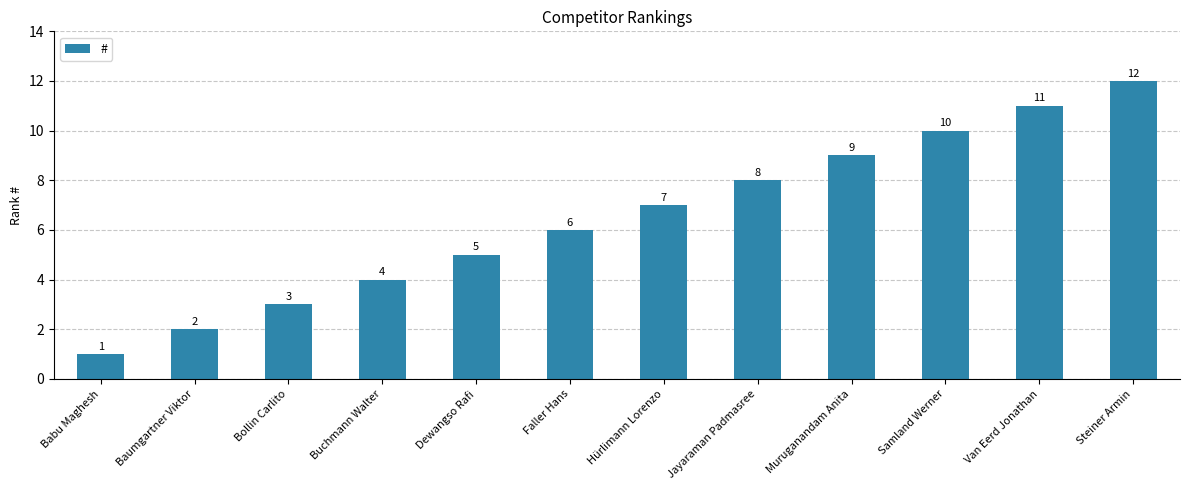

How many bars are there in total?

12